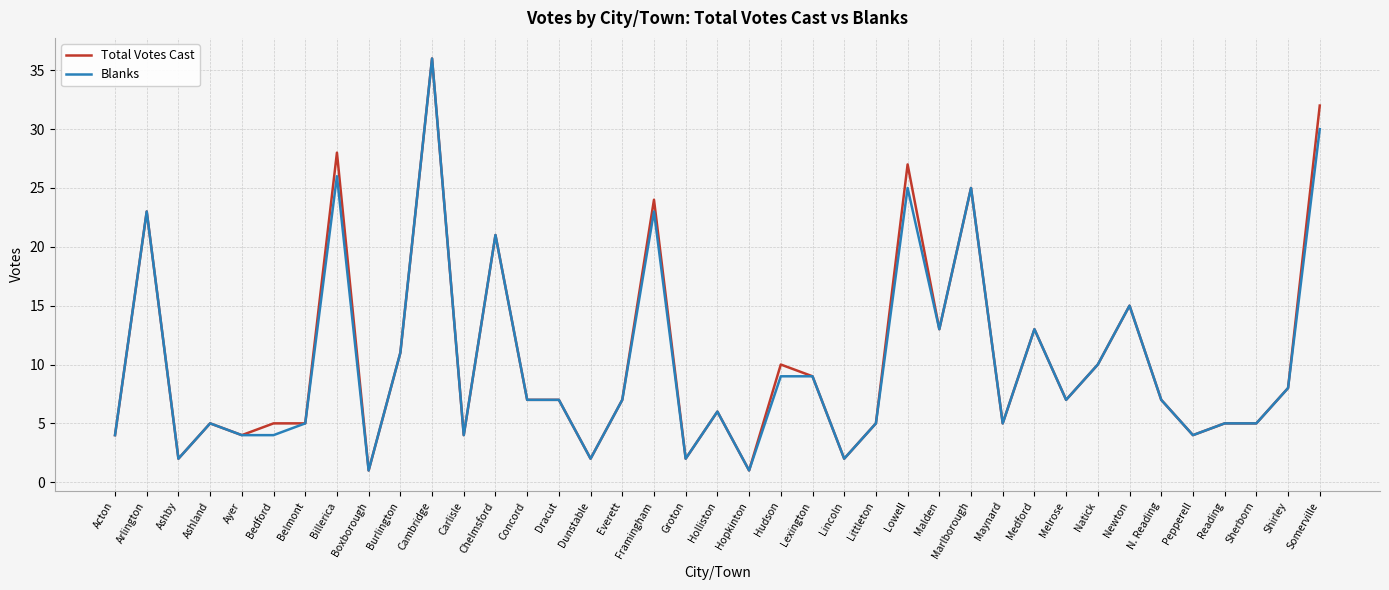

What is the spread (max minus min) of values at Somerville?

2